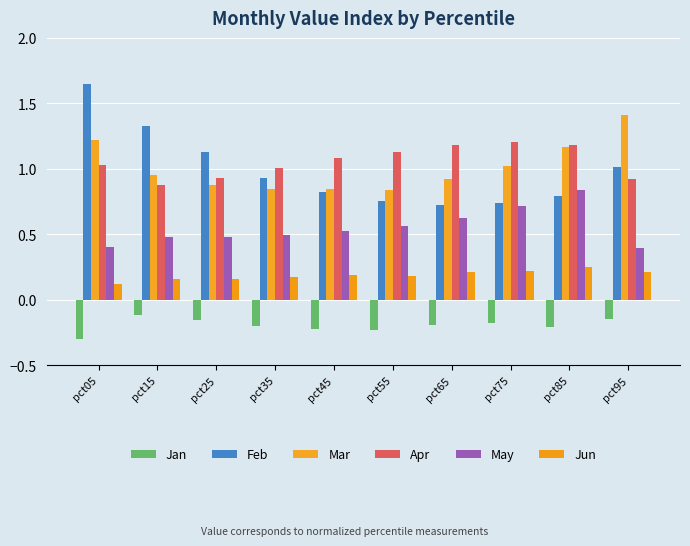

The value of Apr at pct05 is 0.4. True or false?

False